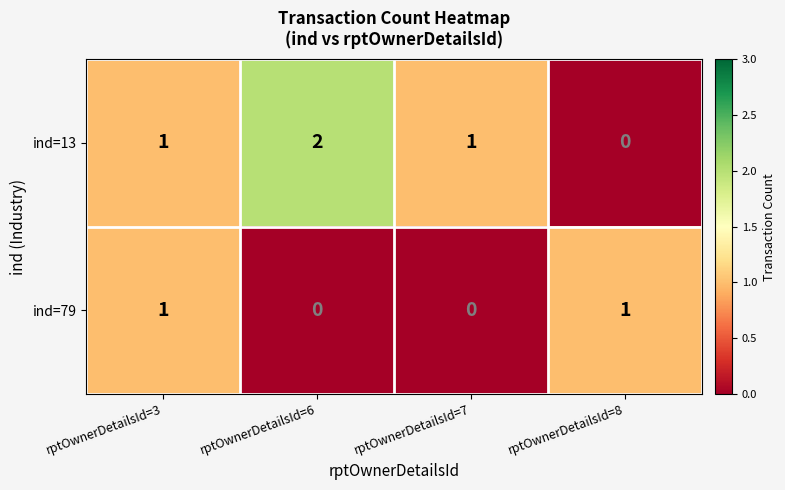

Reading left to right, transcribe all the data shown in this chart.

ind=13: 1	2	1	0
ind=79: 1	0	0	1